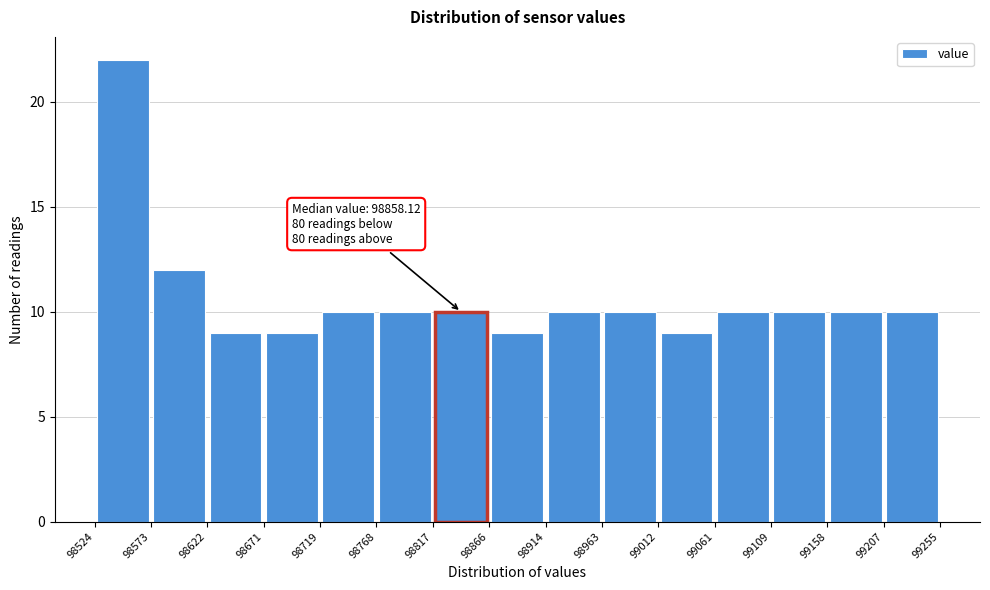

Which range on the x-axis has the tallest bar?

98524 to 98573